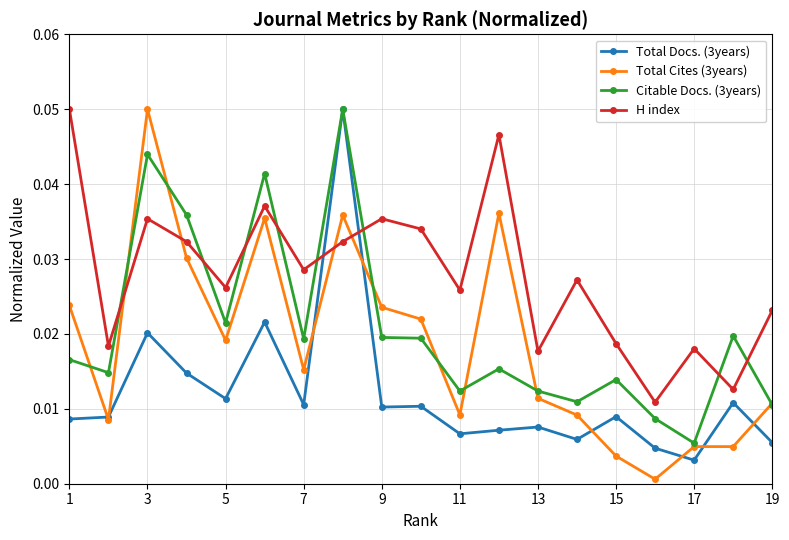

Does the chart have visible grid lines?

Yes